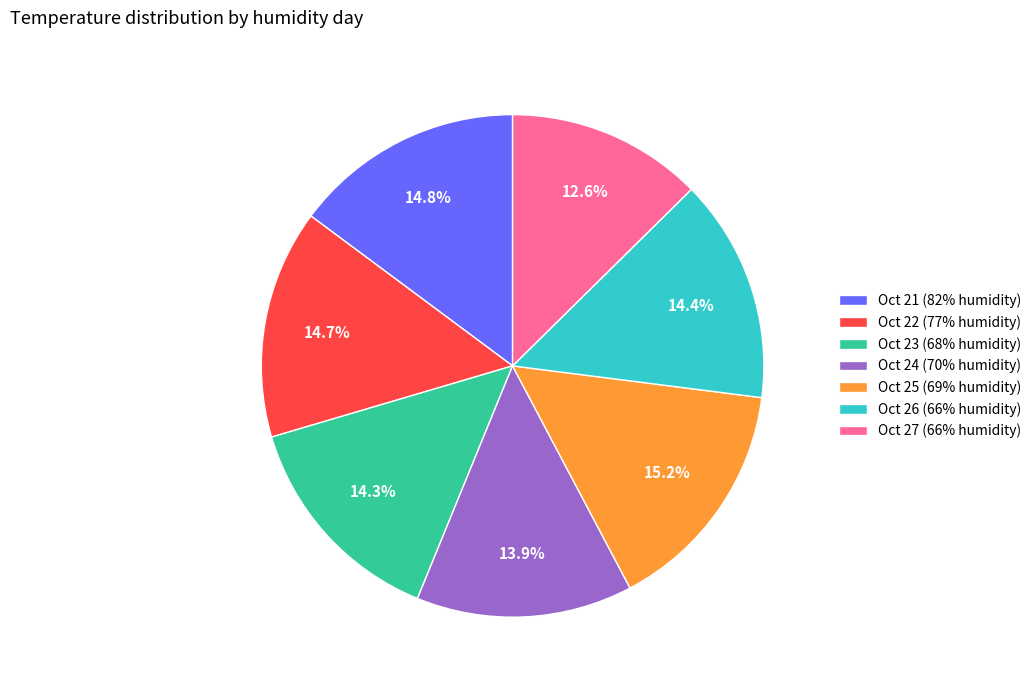

Is Oct 23 (68% humidity) the majority of the pie?

No